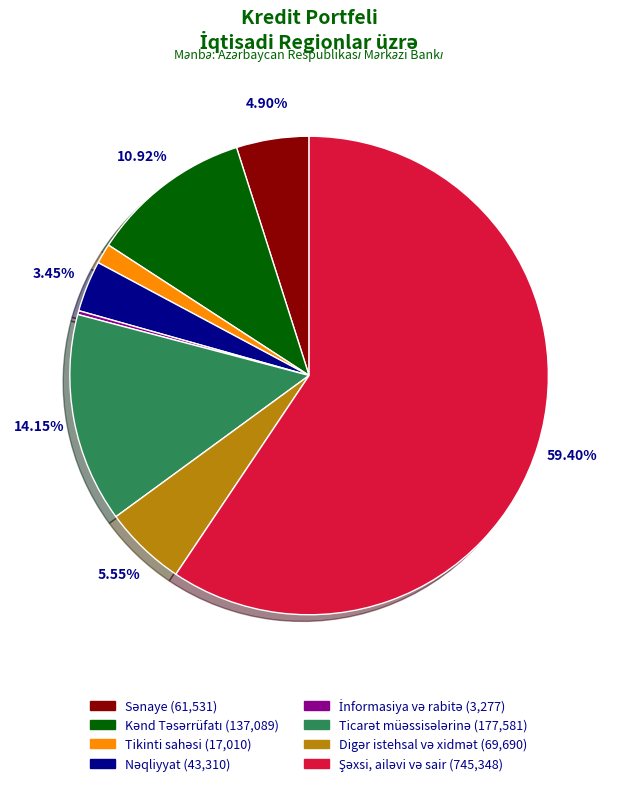

Is there a majority slice in this chart?

Yes